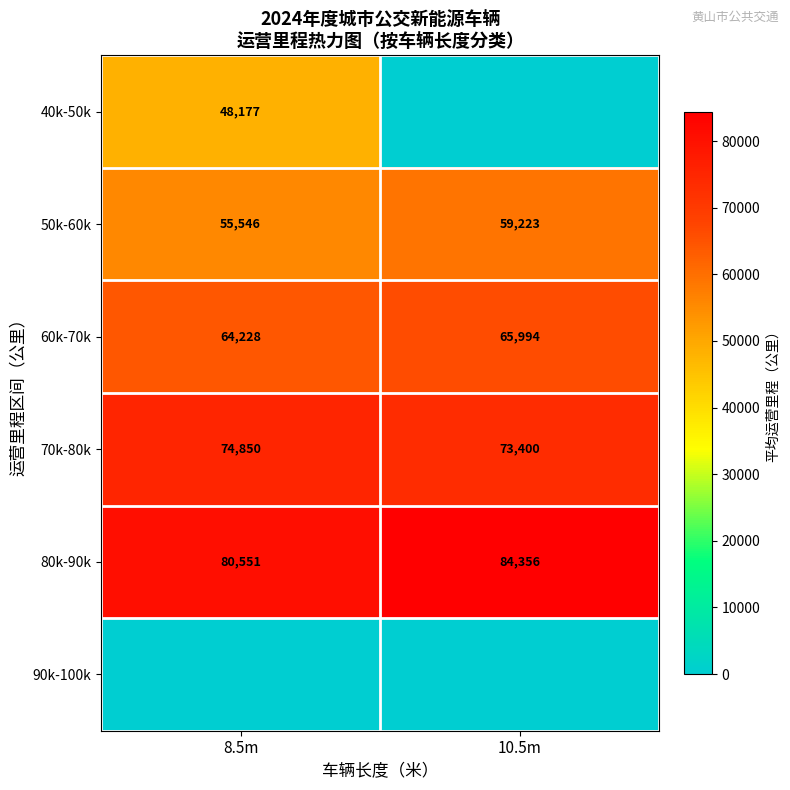

List the labels in order of 50k-60k value, largest first.

10.5m, 8.5m